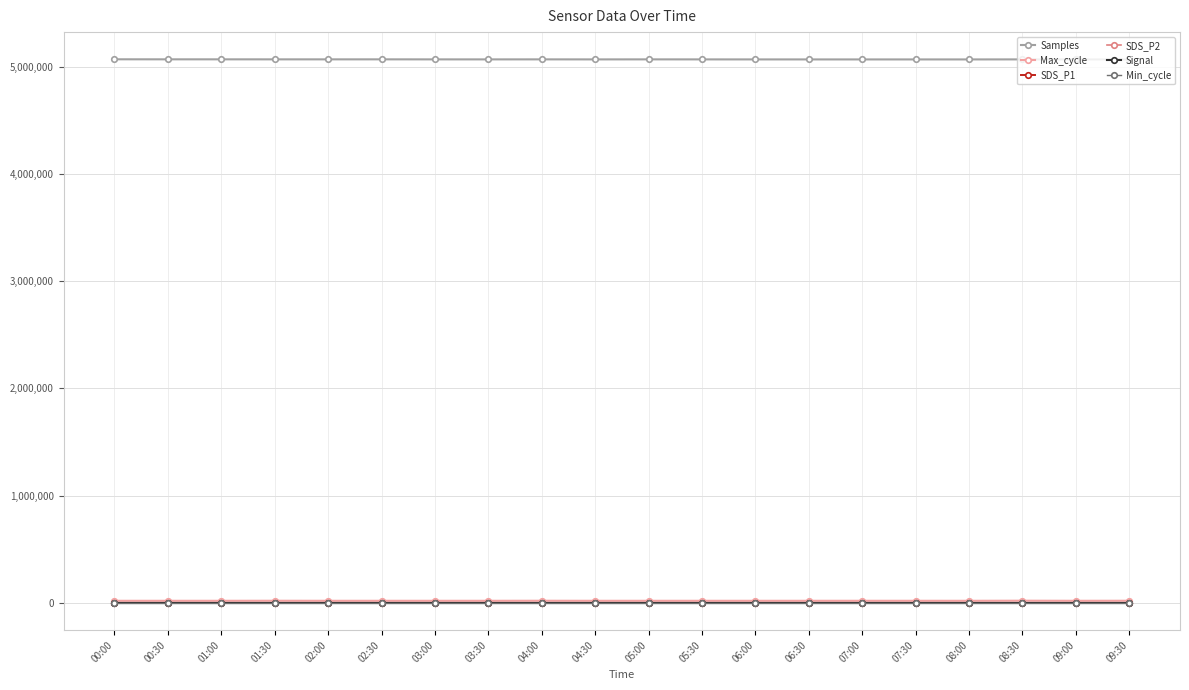

What is the maximum value for Max_cycle?

21074.0